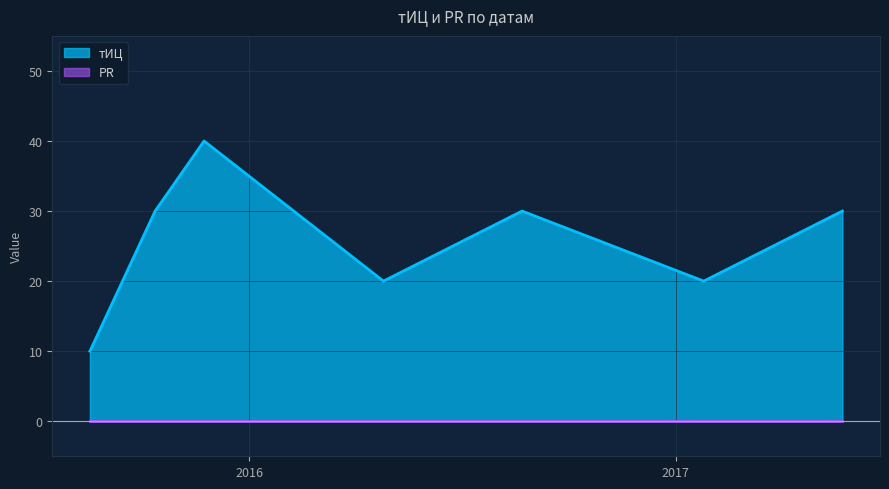

Rank the categories by value from highest to lowest.

2015-11-23, 2015-10-12, 2016-08-22, 2017-05-24, 2016-04-25, 2017-01-25, 2015-08-17